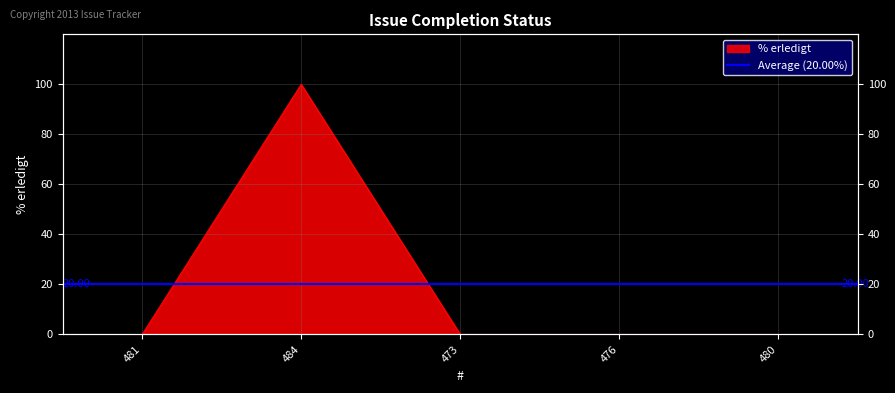

How many points are higher than both their immediate neighbors (excluding endpoints)?

1